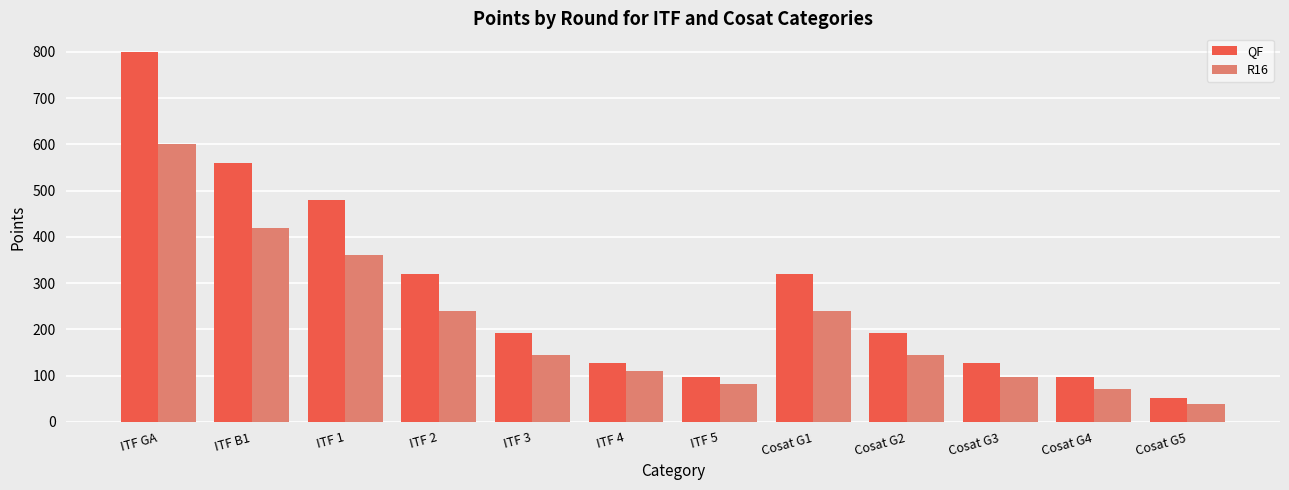

Reading left to right, what are all the values shown in this chart?

QF: ITF GA=800.0	ITF B1=560.0	ITF 1=480.0	ITF 2=320.0	ITF 3=192.0	ITF 4=128.0	ITF 5=96.0	Cosat G1=320.0	Cosat G2=192.0	Cosat G3=128.0	Cosat G4=96.0	Cosat G5=51.2
R16: ITF GA=600.0	ITF B1=420.0	ITF 1=360.0	ITF 2=240.0	ITF 3=144.0	ITF 4=110.4	ITF 5=81.6	Cosat G1=240.0	Cosat G2=144.0	Cosat G3=96.0	Cosat G4=72.0	Cosat G5=38.4